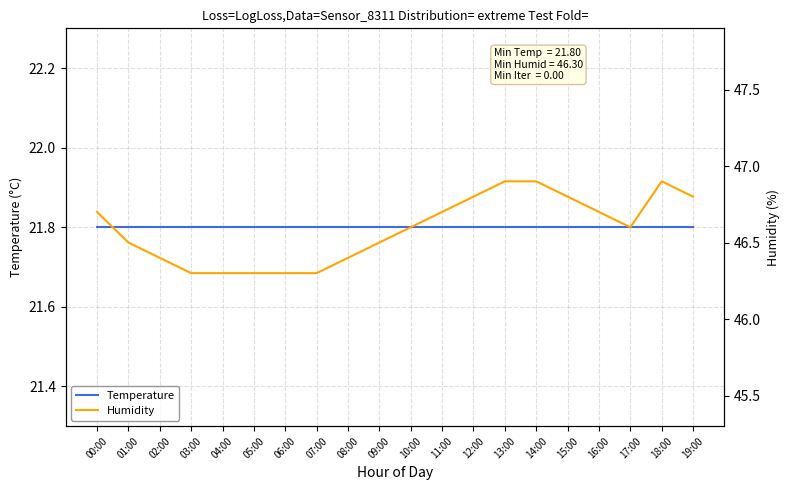

True or false: Temperature and Humidity cross at least once.

False